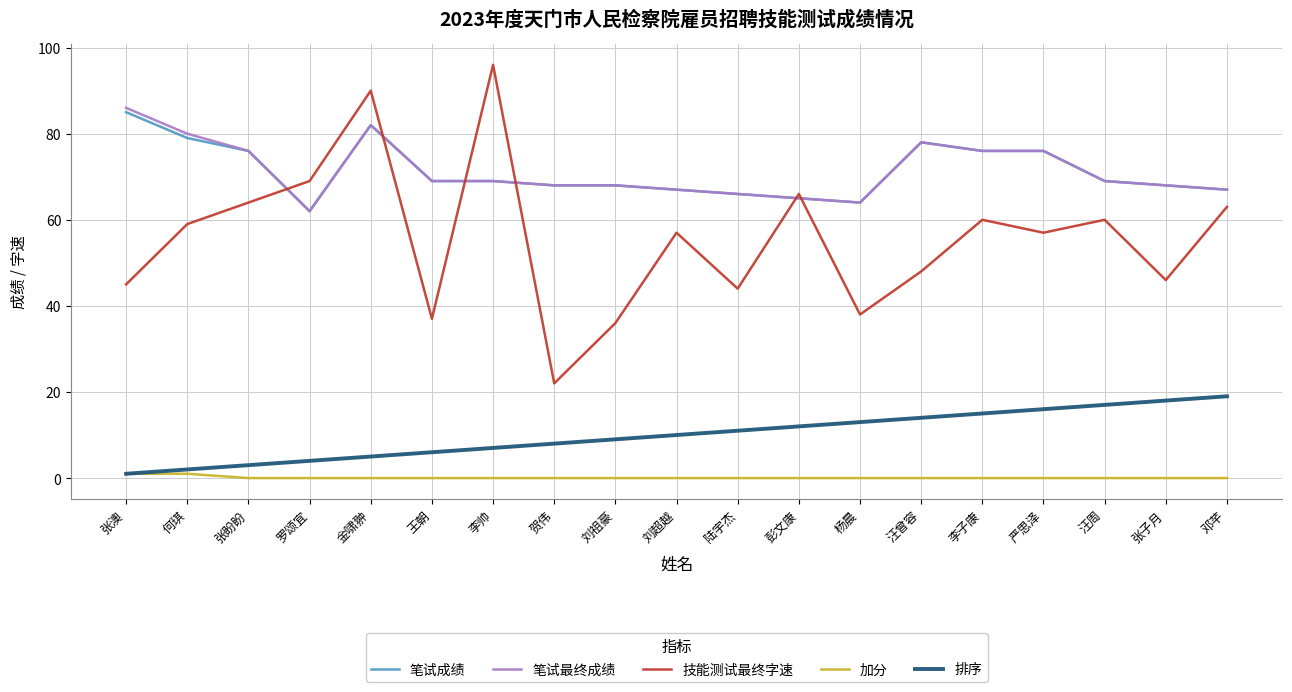

Reading right to left, transcribe all the data shown in this chart.

笔试成绩: 邓芊=67	张子月=68	汪周=69	严思泽=76	李子康=76	汪曾容=78	杨晨=64	彭文康=65	陆宇杰=66	刘超越=67	刘祖豪=68	贺伟=68	李帅=69	王朝=69	金啸翀=82	罗颂宜=62	张盼盼=76	何琪=79	张澳=85
笔试最终成绩: 邓芊=67	张子月=68	汪周=69	严思泽=76	李子康=76	汪曾容=78	杨晨=64	彭文康=65	陆宇杰=66	刘超越=67	刘祖豪=68	贺伟=68	李帅=69	王朝=69	金啸翀=82	罗颂宜=62	张盼盼=76	何琪=80	张澳=86
技能测试最终字速: 邓芊=63	张子月=46	汪周=60	严思泽=57	李子康=60	汪曾容=48	杨晨=38	彭文康=66	陆宇杰=44	刘超越=57	刘祖豪=36	贺伟=22	李帅=96	王朝=37	金啸翀=90	罗颂宜=69	张盼盼=64	何琪=59	张澳=45
加分: 邓芊=0	张子月=0	汪周=0	严思泽=0	李子康=0	汪曾容=0	杨晨=0	彭文康=0	陆宇杰=0	刘超越=0	刘祖豪=0	贺伟=0	李帅=0	王朝=0	金啸翀=0	罗颂宜=0	张盼盼=0	何琪=1	张澳=1
排序: 邓芊=19	张子月=18	汪周=17	严思泽=16	李子康=15	汪曾容=14	杨晨=13	彭文康=12	陆宇杰=11	刘超越=10	刘祖豪=9	贺伟=8	李帅=7	王朝=6	金啸翀=5	罗颂宜=4	张盼盼=3	何琪=2	张澳=1